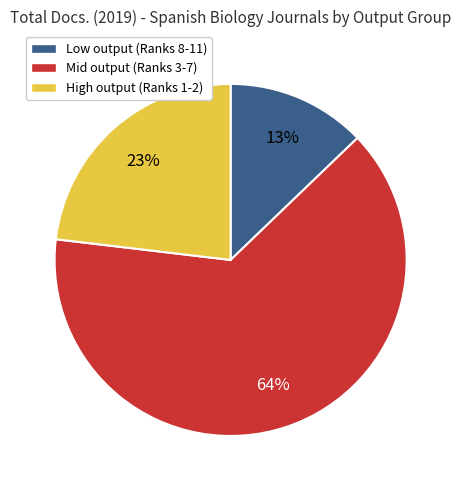

Is there any slice that represents more than half of the pie?

Yes